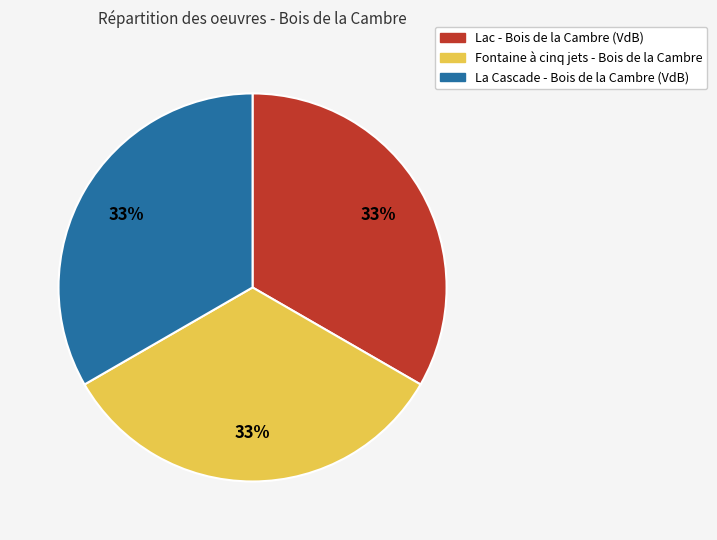

Is there a majority slice in this chart?

No